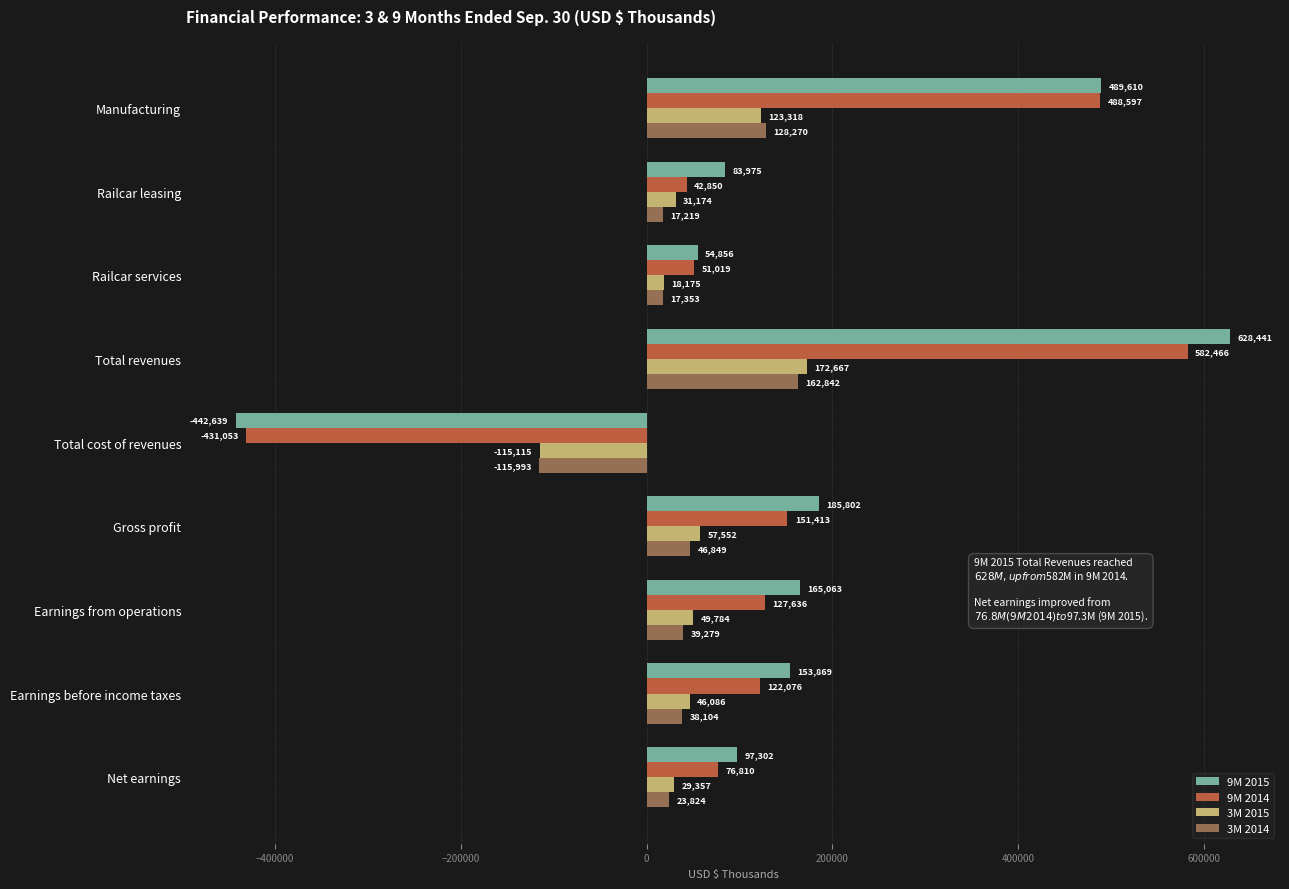

What is the difference between the 9M 2014 values at Net earnings and Manufacturing?

411787